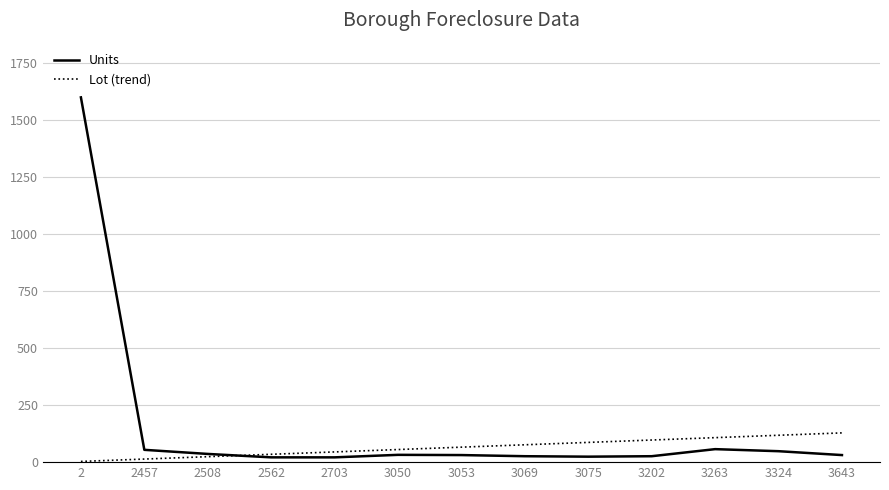

The value of Lot (trend) at 2 is 3.1. True or false?

True